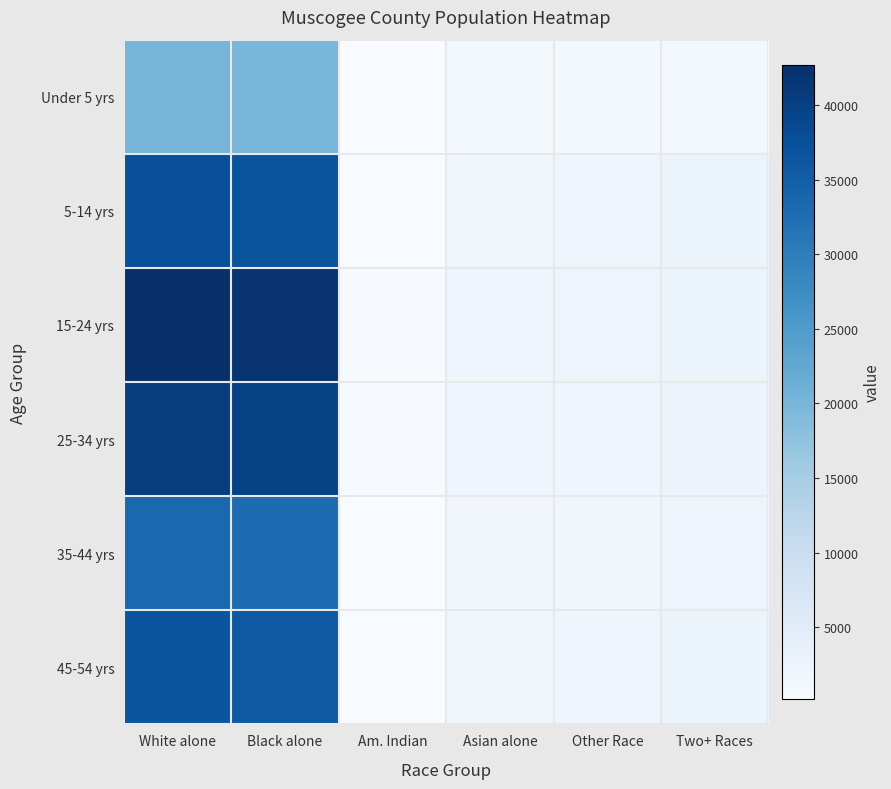

True or false: Under 5 yrs has a value of 20173.2 at White alone.

True